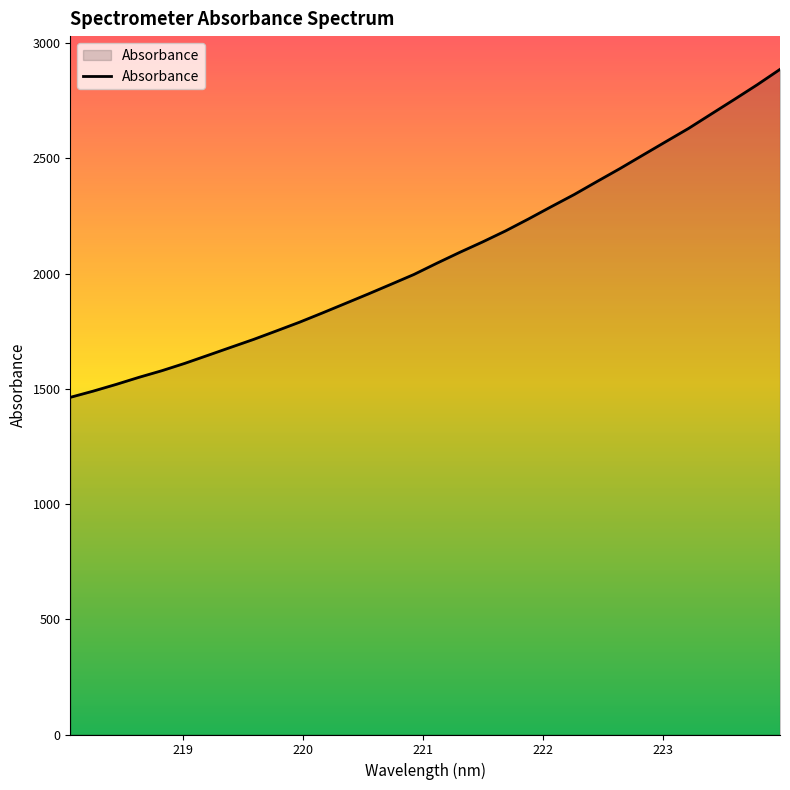

What is the minimum value shown in the chart?

1463.2